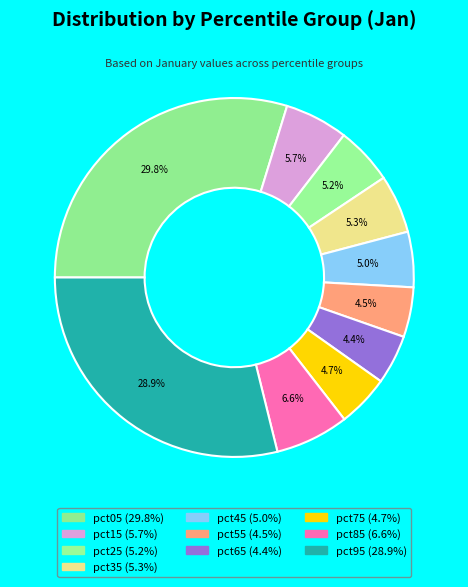

Is there any slice that represents more than half of the pie?

No